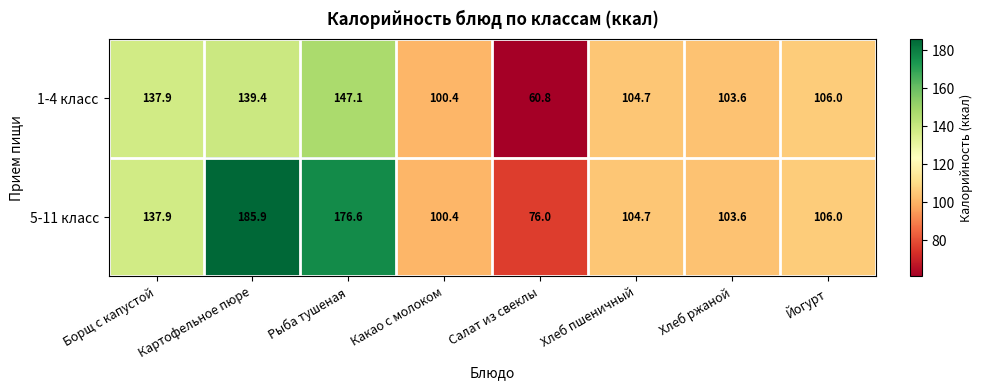

List the series in order of their peak value, lowest first.

1-4 класс, 5-11 класс